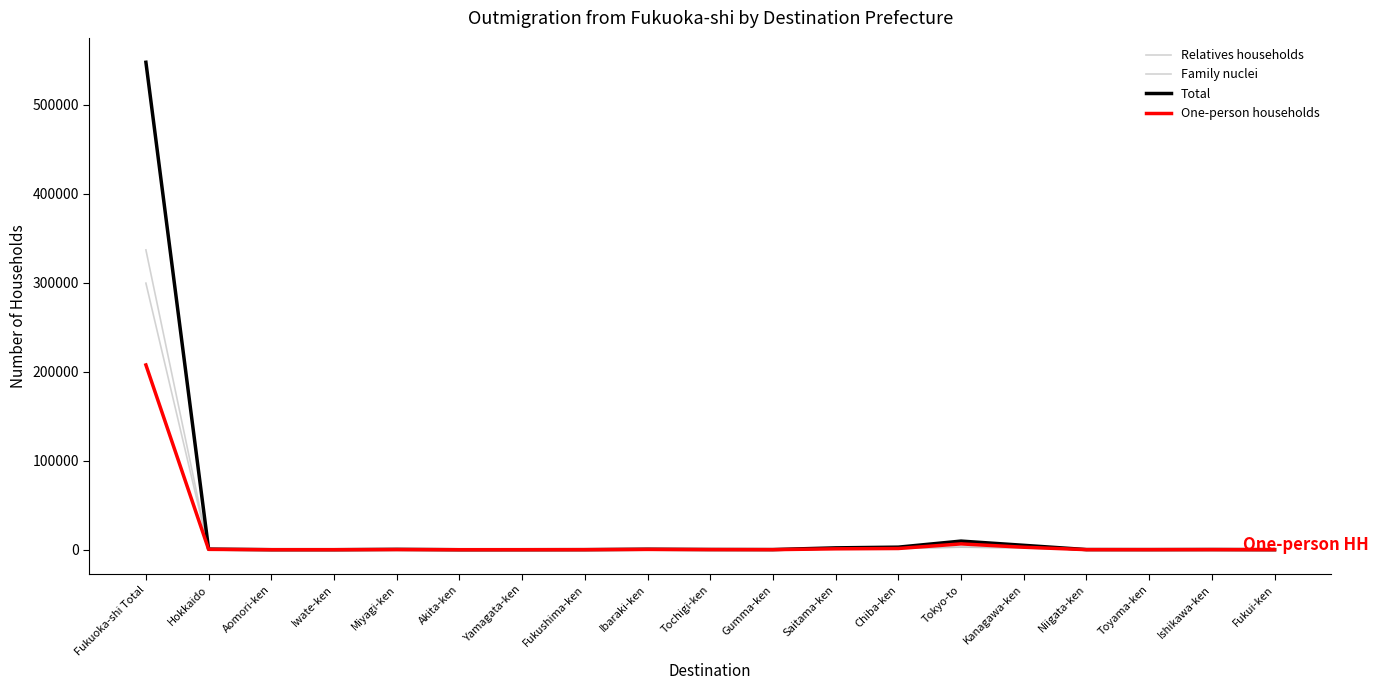

What is the value of the Total point at the 1st from the left?

547877